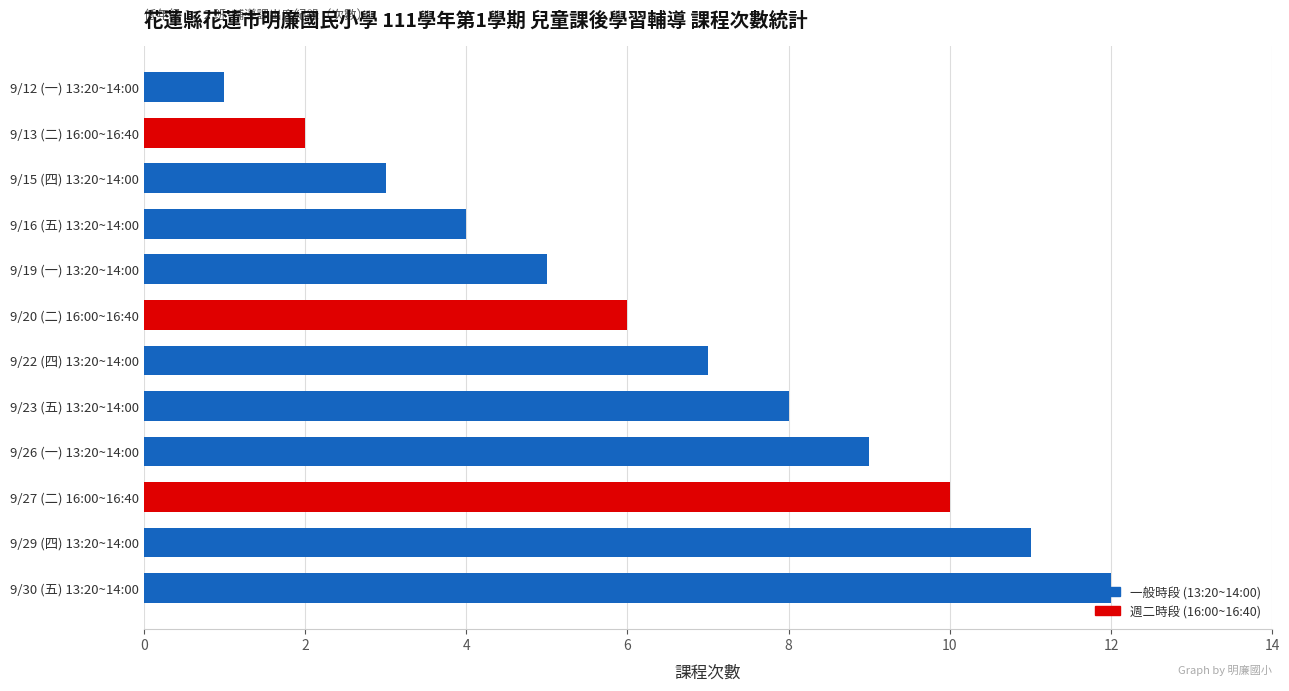

True or false: the data shows 15 at 9/26 (一) 13:20~14:00.

False